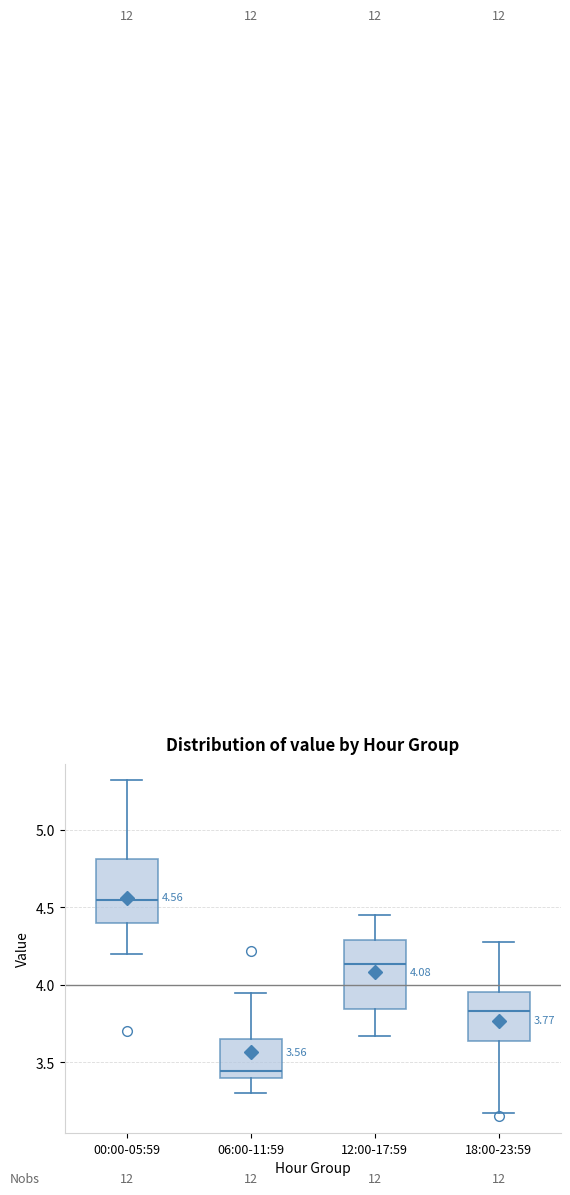

Which box's median line is the highest?

00:00-05:59